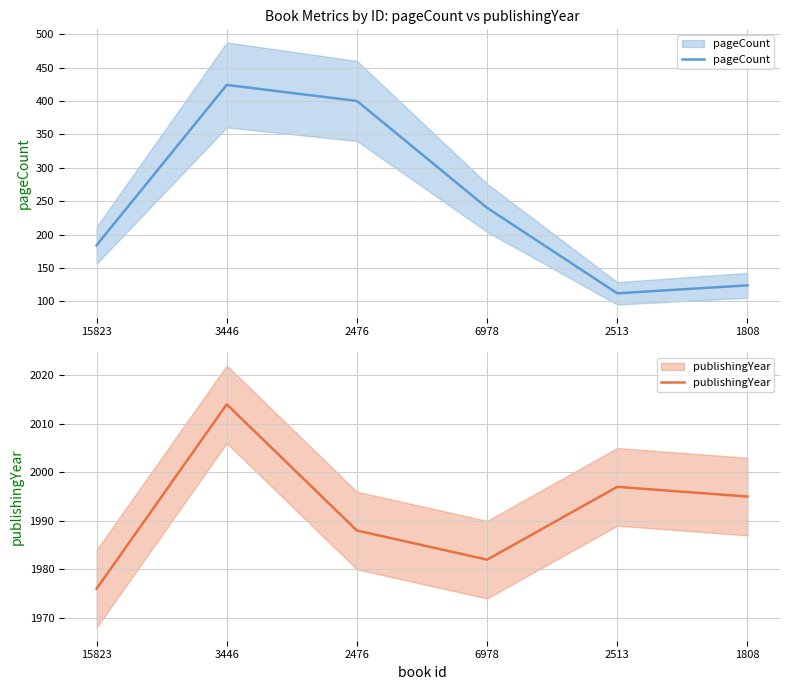

Reading left to right, transcribe all the data shown in this chart.

pageCount: 15823=184	3446=424	2476=400	6978=240	2513=112	1808=124
publishingYear: 15823=1976	3446=2014	2476=1988	6978=1982	2513=1997	1808=1995